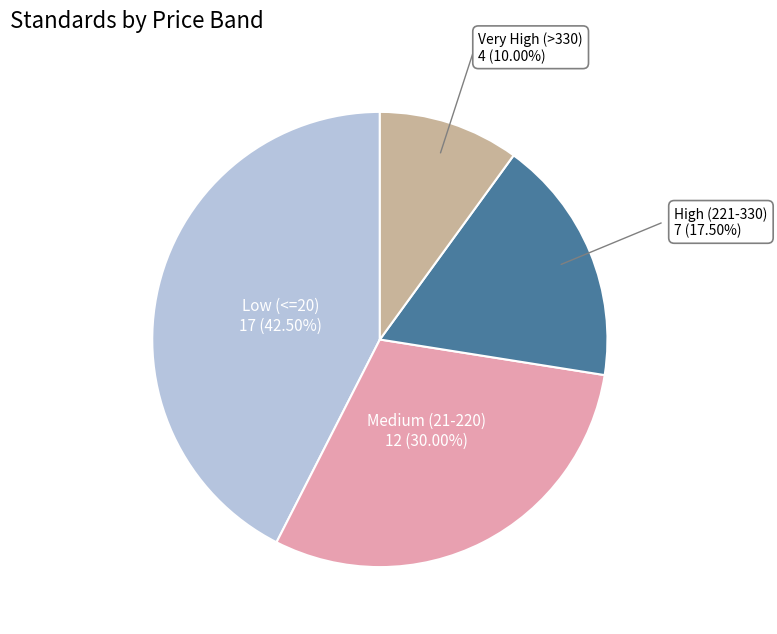

How many segments does this pie chart have?

4